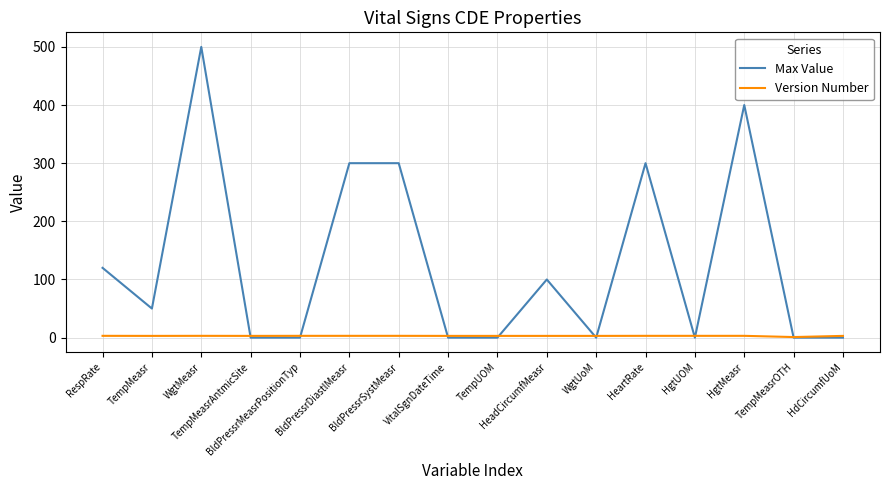

What position from the right is TempMeasr?

15